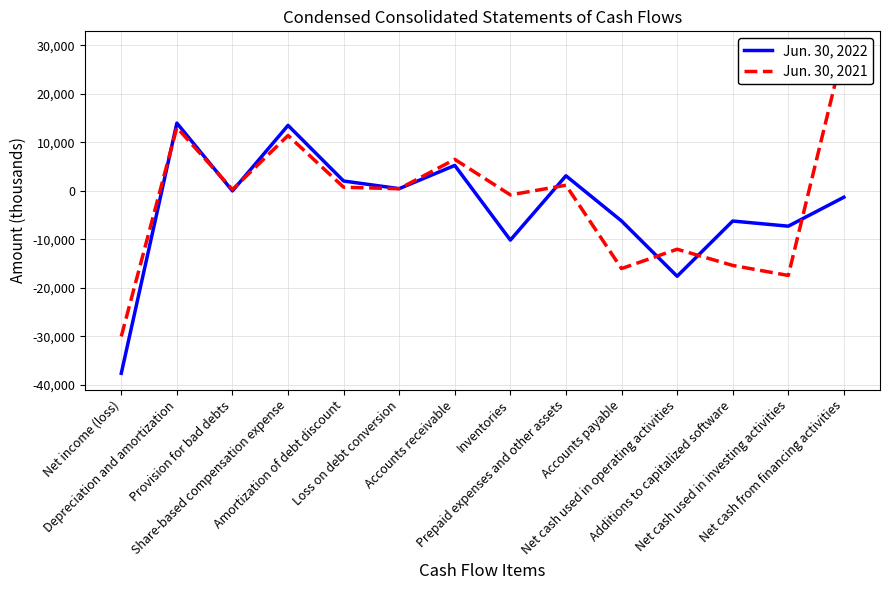

Between which two adjacent categories do Jun. 30, 2022 and Jun. 30, 2021 first intersect?

Net income (loss) and Depreciation and amortization